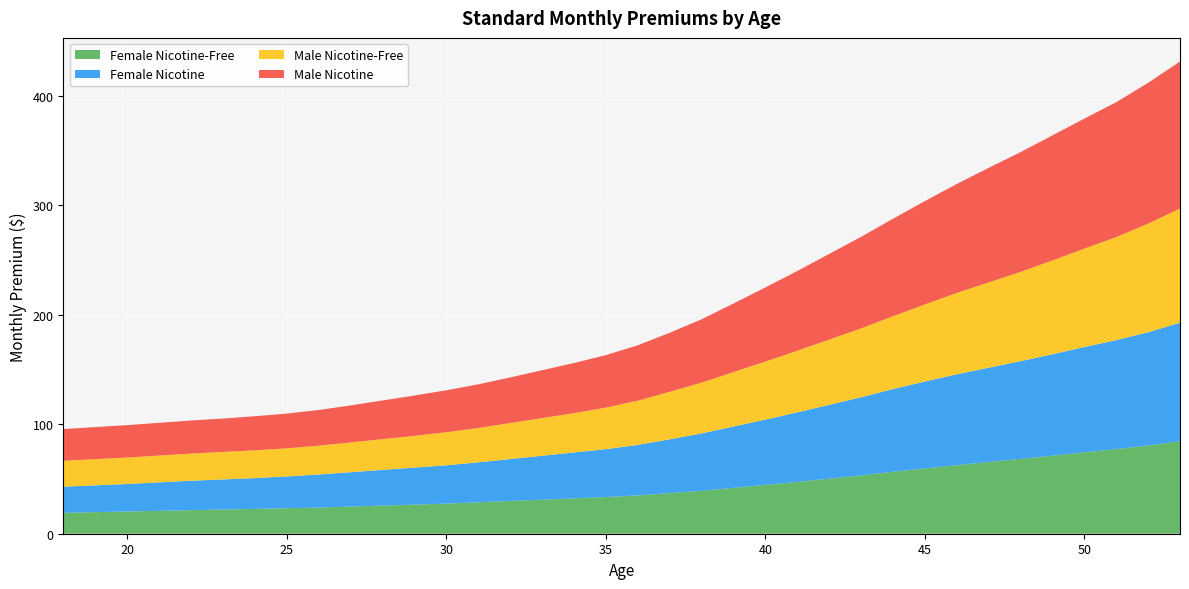

Reading right to left, extract all data points from this chart.

Male Nicotine-Free: 53=104.3	52=99.2	51=94.1	50=89.9	49=85.7	48=81.5	47=77.9	46=74.3	45=70.4	44=66.5	43=62.9	42=59.6	41=56.3	40=53.0	39=49.7	38=46.4	37=43.4	36=40.4	35=38.0	34=35.9	33=34.4	32=32.9	31=31.4	30=30.2	29=29.0	28=28.1	27=27.2	26=26.3	25=25.7	24=25.4	23=25.1	22=24.8	21=24.5	20=24.2	19=23.9	18=23.6
Male Nicotine: 53=134.3	52=128.6	51=123.2	50=118.7	49=114.2	48=109.4	47=104.6	46=99.5	45=94.4	44=89.0	43=83.6	42=78.2	41=72.8	40=67.7	39=62.6	38=57.8	37=53.9	36=50.6	35=47.9	34=45.8	33=43.7	32=41.6	31=39.8	30=38.3	29=36.8	28=35.3	27=33.8	26=32.6	25=31.7	24=31.1	23=30.5	22=30.2	21=29.9	20=29.6	19=29.3	18=29.0
Female Nicotine-Free: 53=84.5	52=80.6	51=77.3	50=74.3	49=71.3	48=68.3	47=65.6	46=62.6	45=59.6	44=56.6	43=53.3	42=50.3	41=47.3	40=44.6	39=41.9	38=39.2	37=37.1	36=35.0	35=33.5	34=32.3	33=31.1	32=29.9	31=28.7	30=27.5	29=26.6	28=25.7	27=24.8	26=23.9	25=23.3	24=22.7	23=22.1	22=21.5	21=20.9	20=20.3	19=19.7	18=19.1
Female Nicotine: 53=108.2	52=103.4	51=99.5	50=96.2	49=92.6	48=89.3	47=86.0	46=83.0	45=79.4	44=75.5	43=71.3	42=67.4	41=63.5	40=59.6	39=56.0	38=52.4	37=49.1	36=46.1	35=43.7	34=41.9	33=40.1	32=38.3	31=36.5	30=35.0	29=33.8	28=32.6	27=31.4	26=30.2	25=29.0	24=28.1	23=27.5	22=26.9	21=26.0	20=25.1	19=24.5	18=23.9